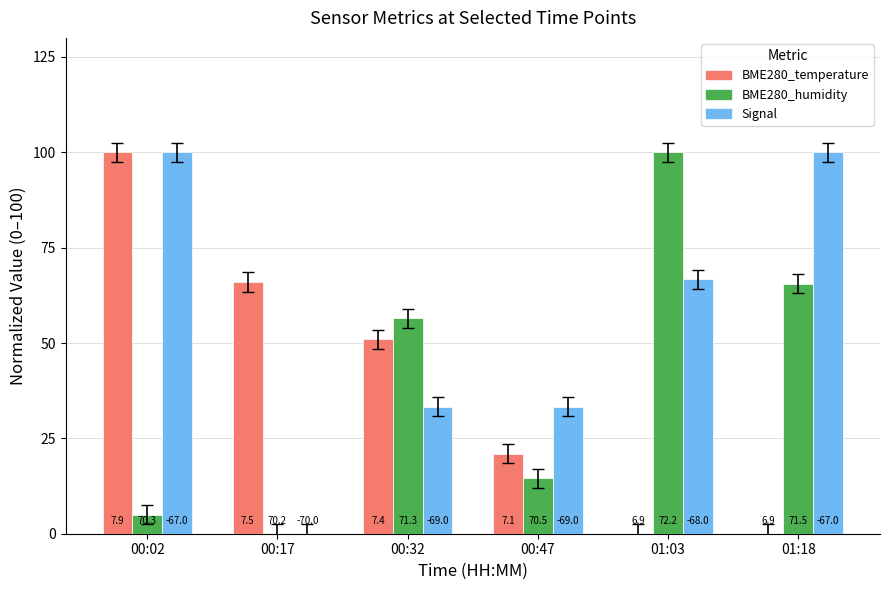

What is the approximate value of Signal at 00:47?

33.3